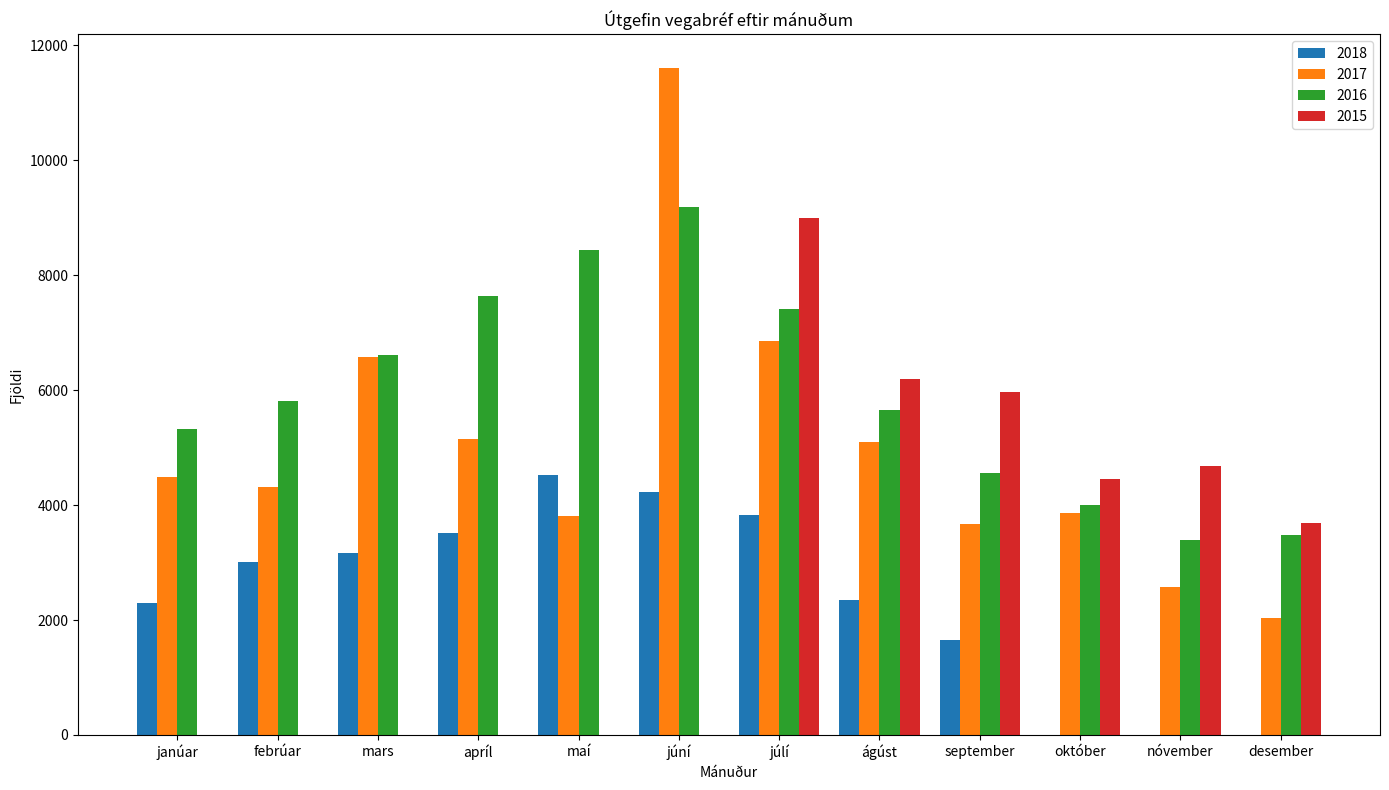

Which category has the highest value in the 2018 series?

maí